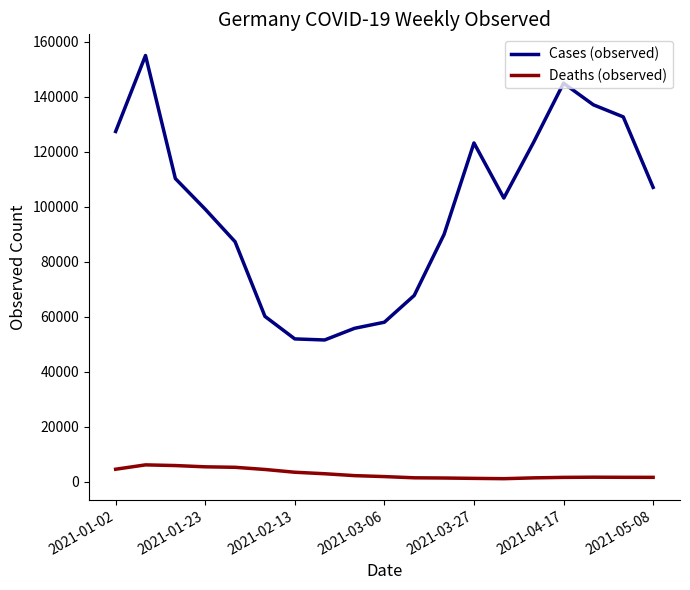

Which series has the largest range (max minus min)?

Cases (observed)